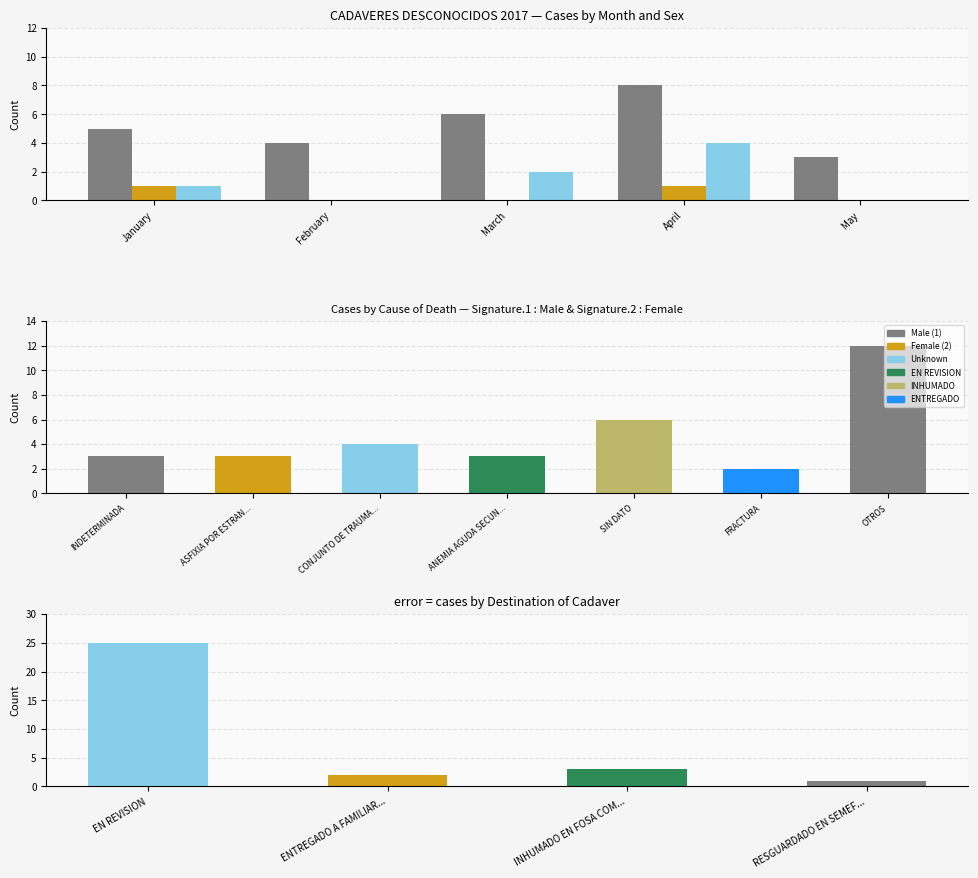

At January, list the series in order from largest to smallest.

Male (1), Female (2), Unknown